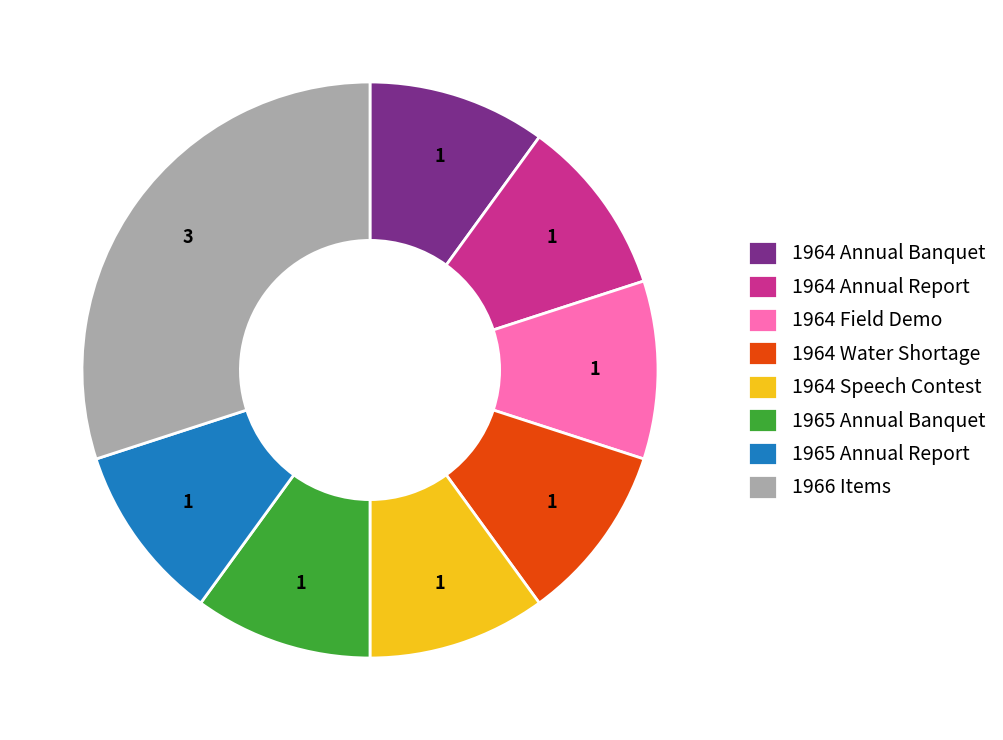

The 1965 Annual Report slice represents 1% of the pie. True or false?

False